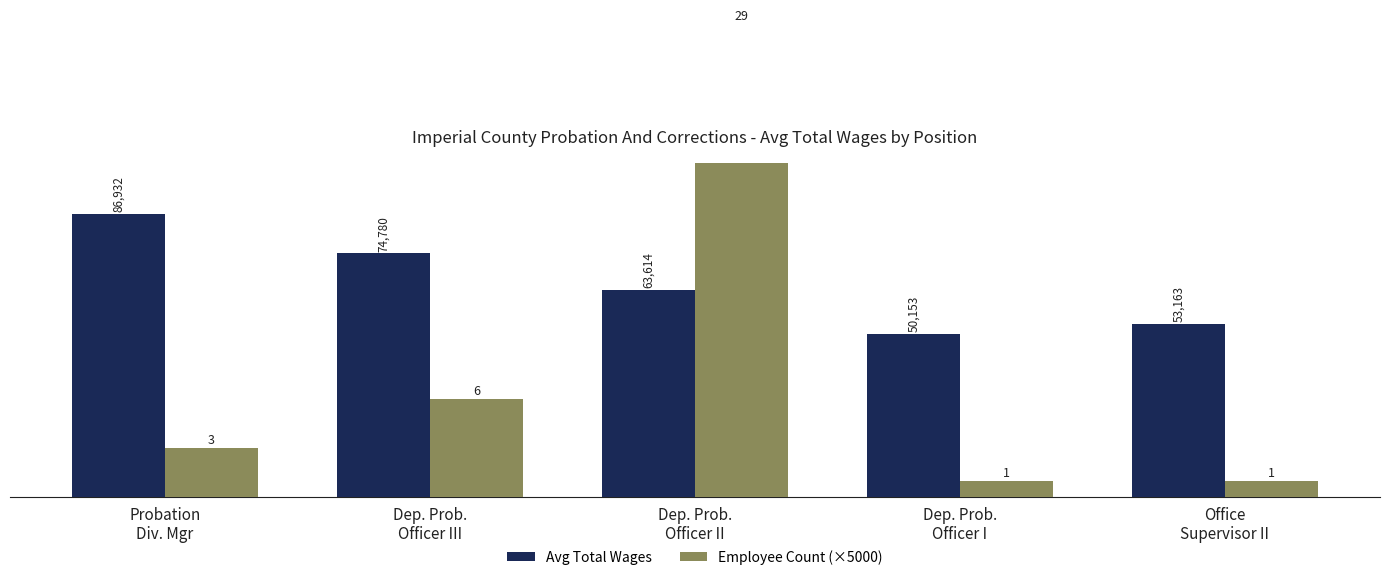

At how many categories does at least one series exceed 142281?

1